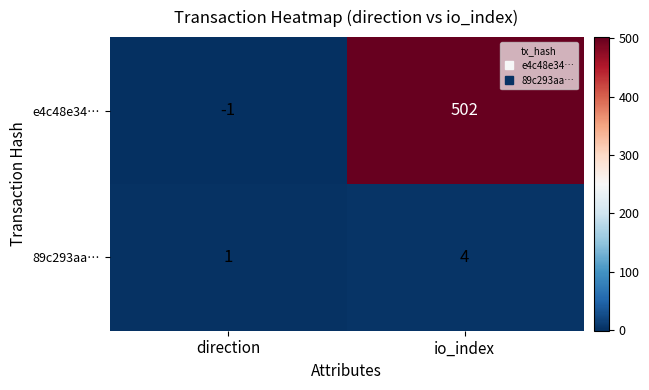

What is the difference between the highest and lowest values at io_index?

498